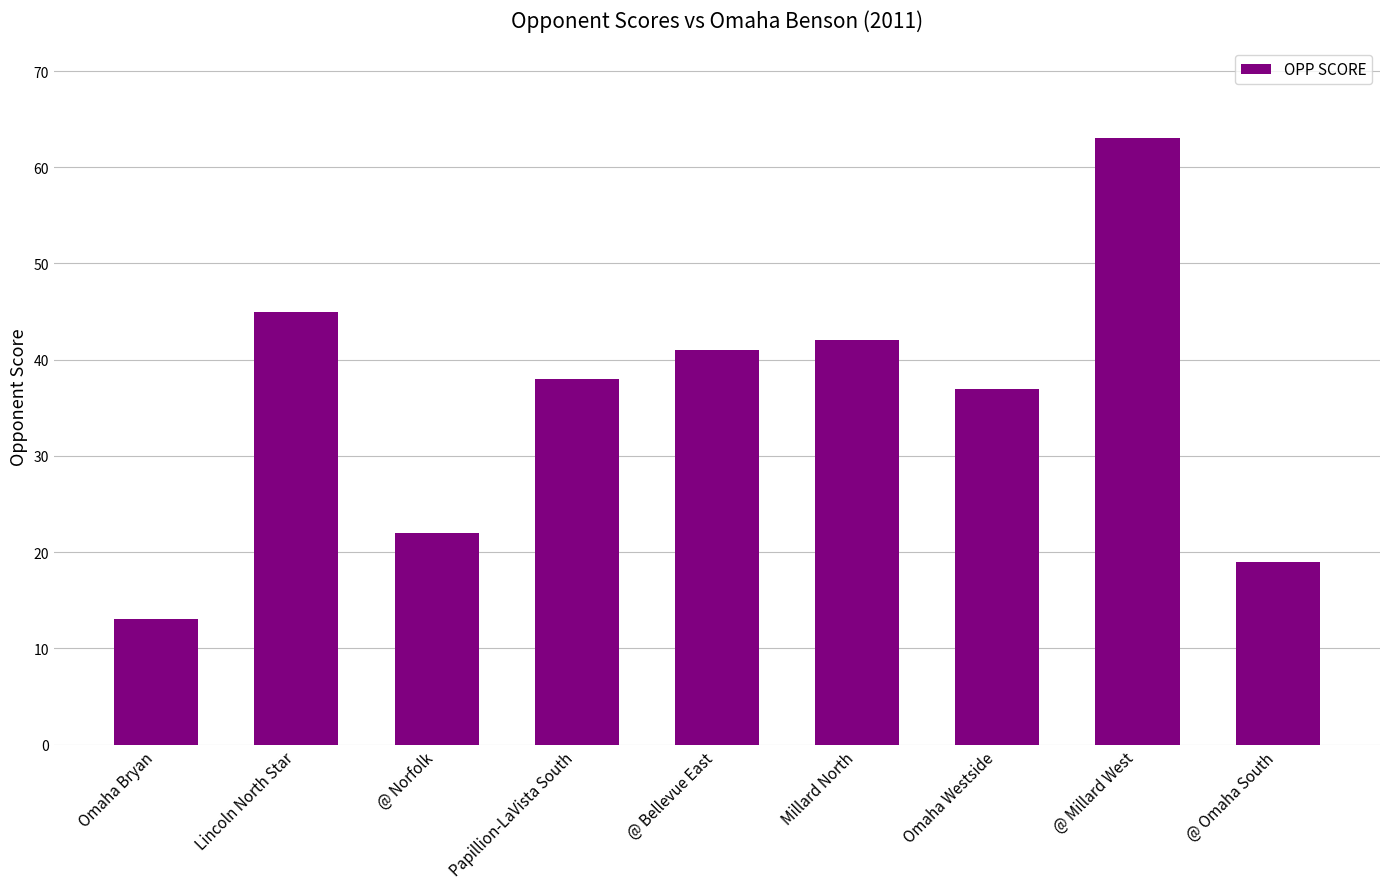

Reading left to right, what are all the values shown in this chart?

13	45	22	38	41	42	37	63	19